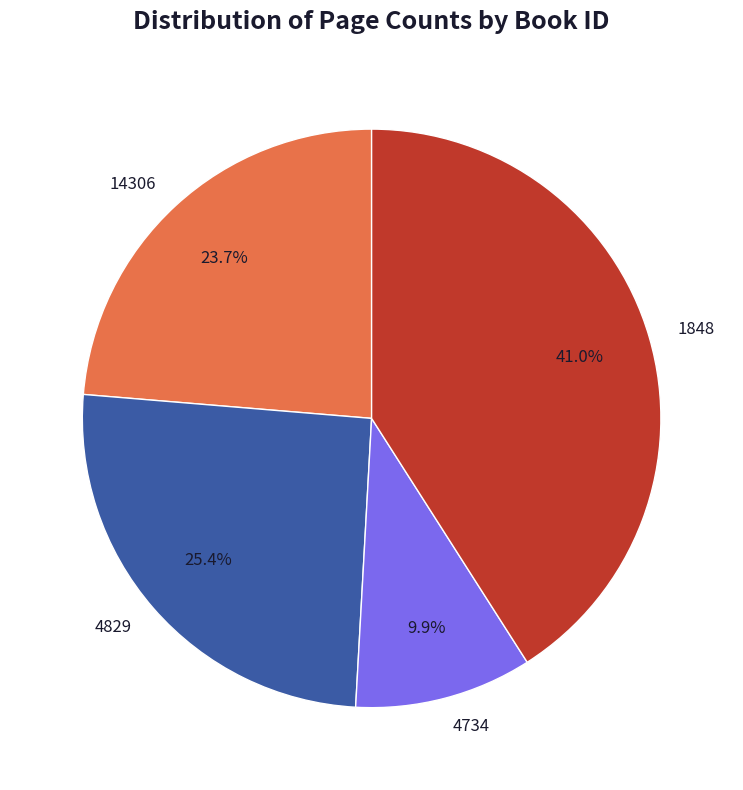

True or false: 14306 accounts for 24% of the total.

True